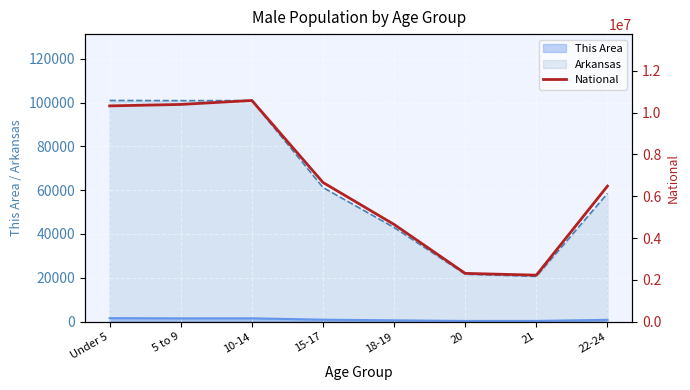

Reading right to left, what are all the values shown in this chart?

6482659	2223198	2308319	4647457	6656209	10579862	10389638	10319427